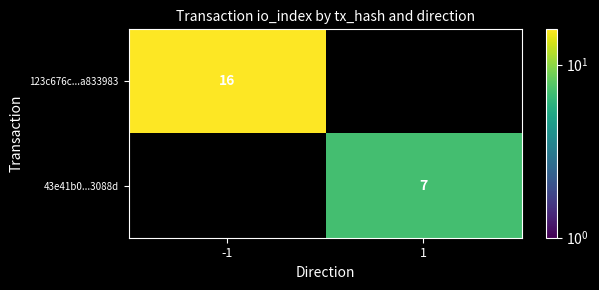

Where is 43e41b0...3088d nearest to the value 3?

-1